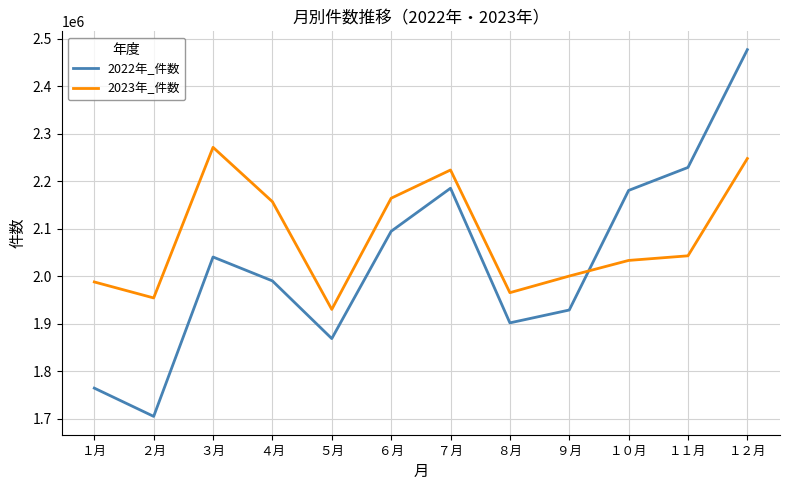

How many distinct data groups are displayed?

2